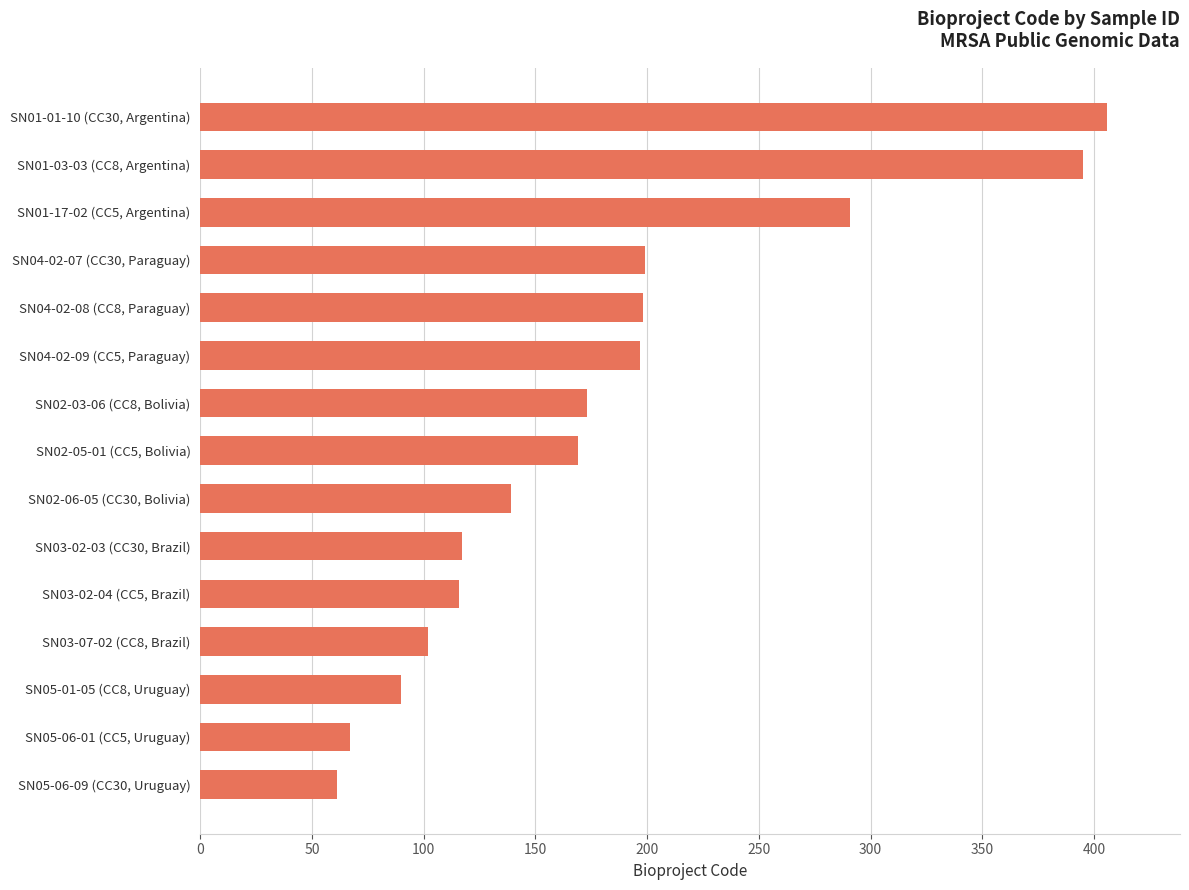

What is the greatest value displayed?

406